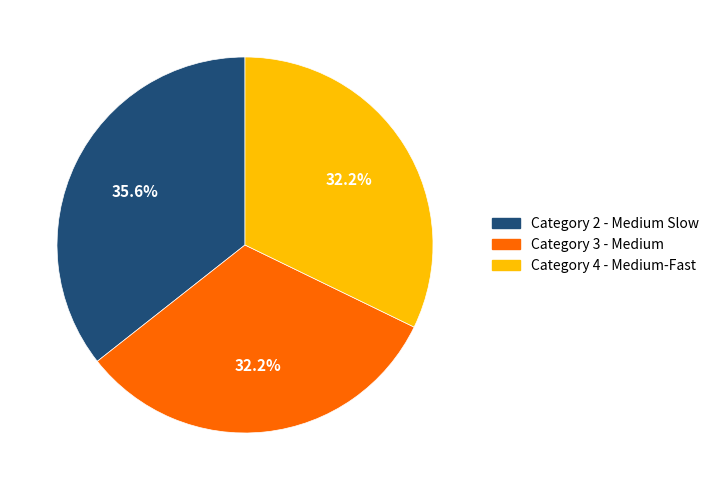

To the nearest percent, what is the difference between the Category 3 - Medium and Category 2 - Medium Slow slice percentages?

3%